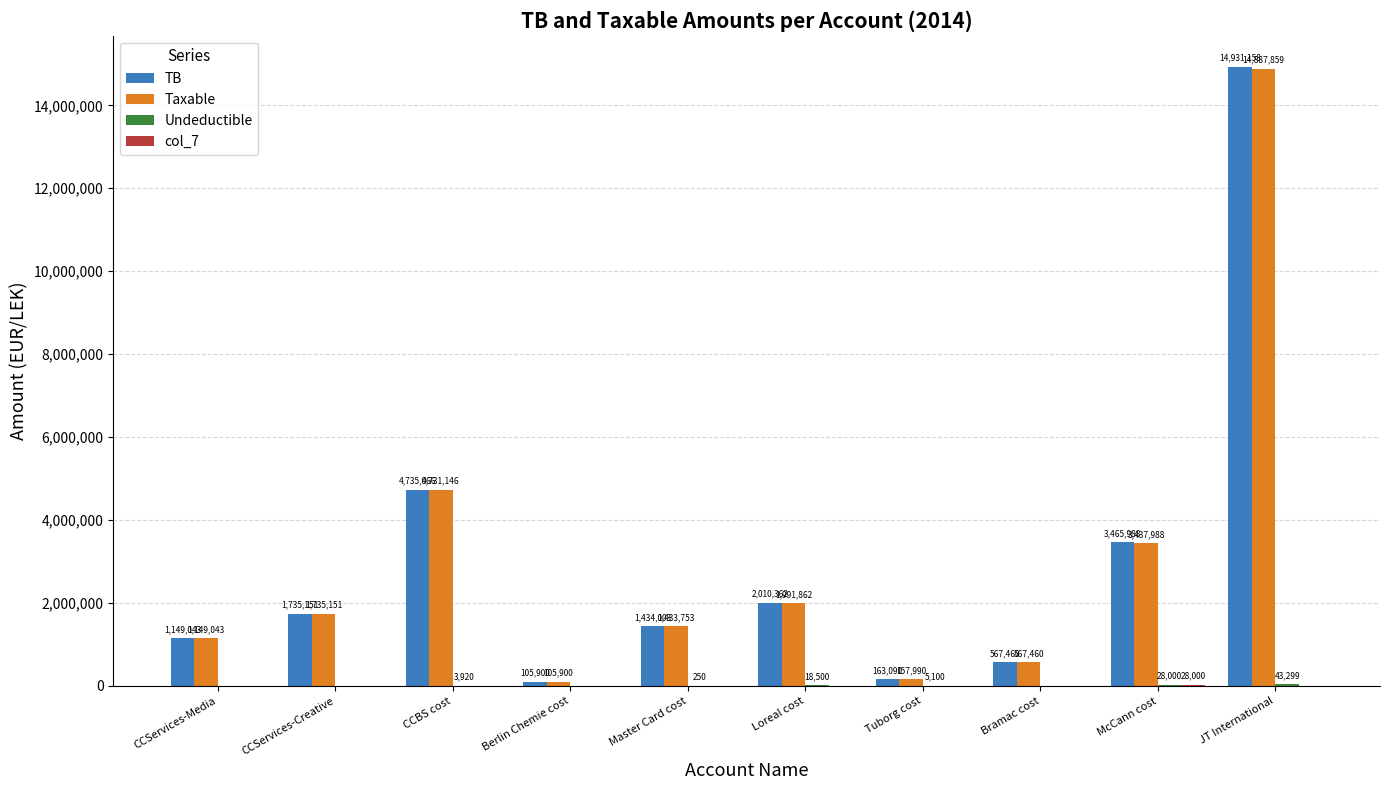

How many values in the Taxable series exceed 1735151?

5